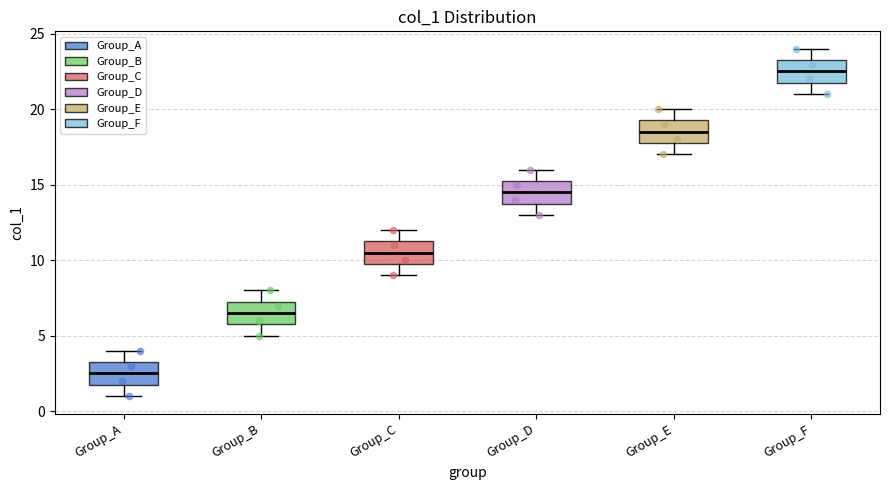

Which box's median line is the lowest?

Group_A